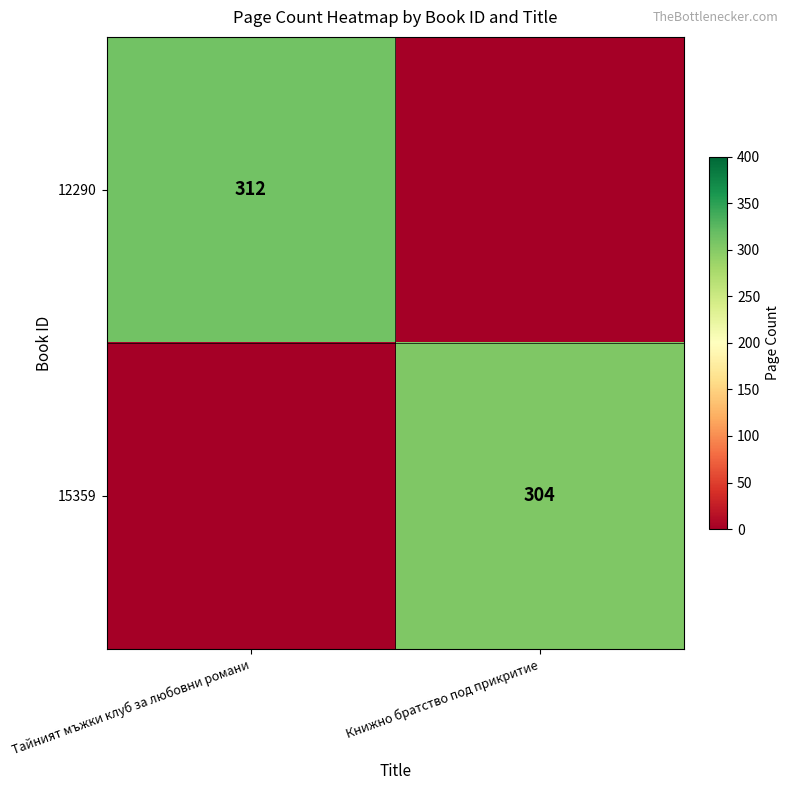

True or false: 15359 has a value of 304 at Книжно братство под прикритие.

True